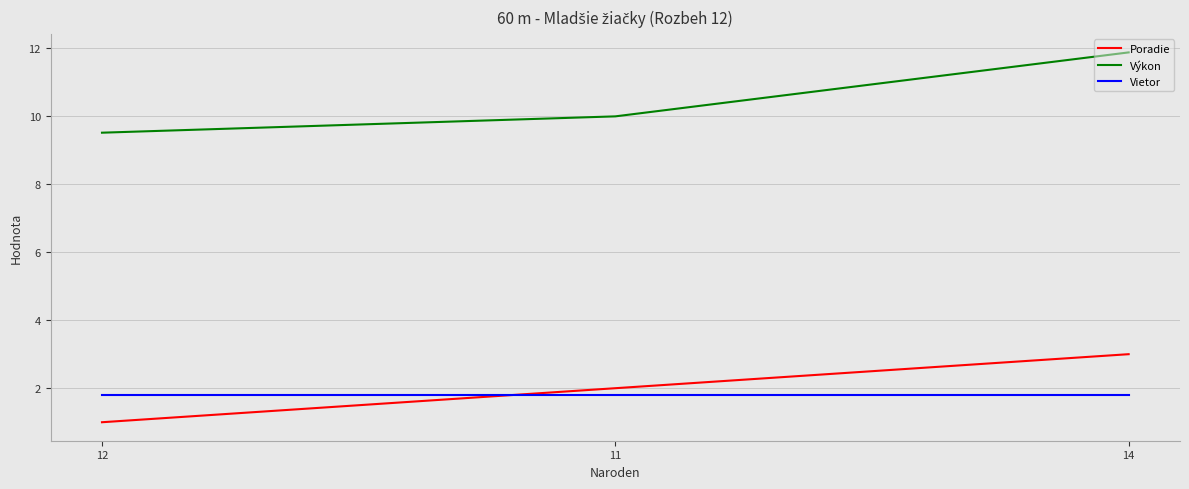

How many lines are shown in the chart?

3